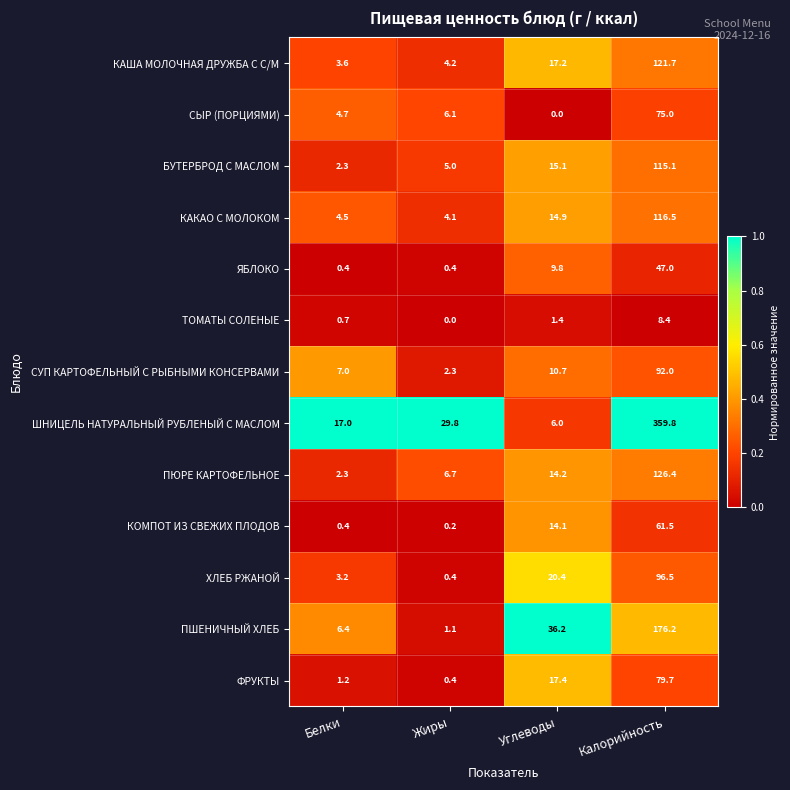

Read the КОМПОТ ИЗ СВЕЖИХ ПЛОДОВ value at Белки.

0.4